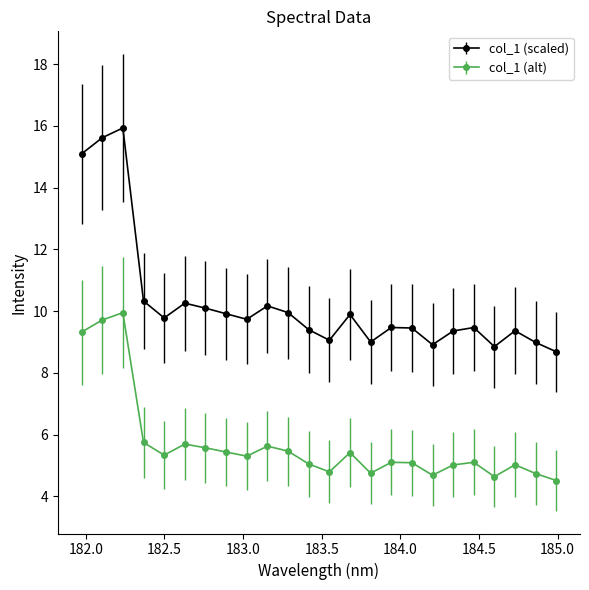

What is the value of the col_1 (alt) point at the 15th from the left?

4.8